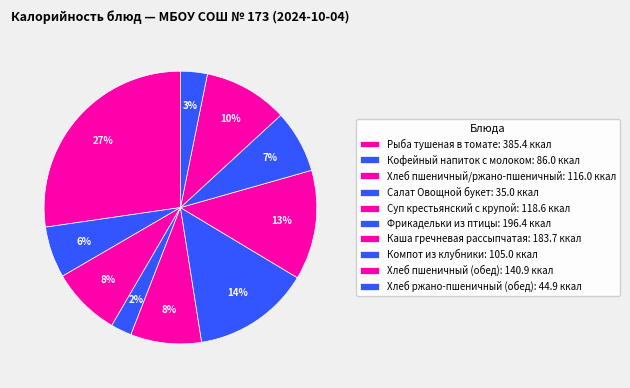

What is the change in value from Рыба тушеная в томате to Компот из клубники?

-280.4